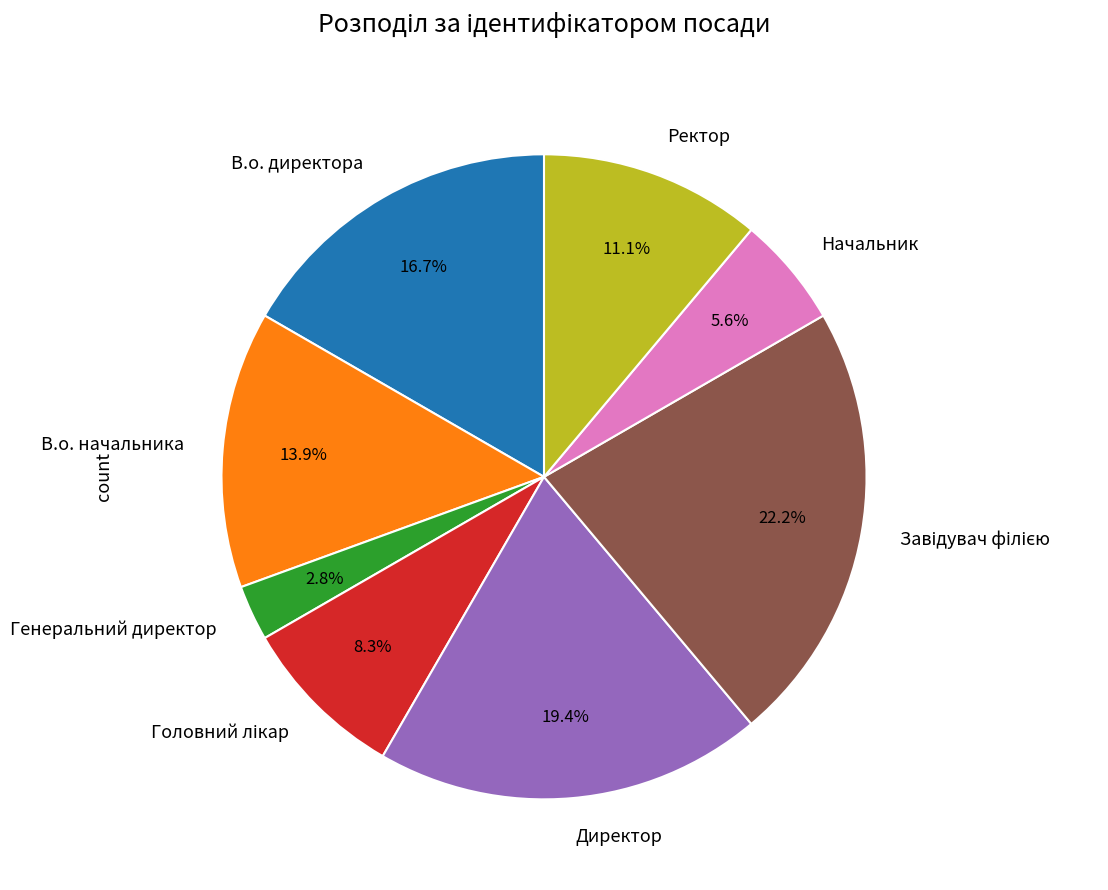

Which has a higher value, Ректор or В.о. директора?

В.о. директора